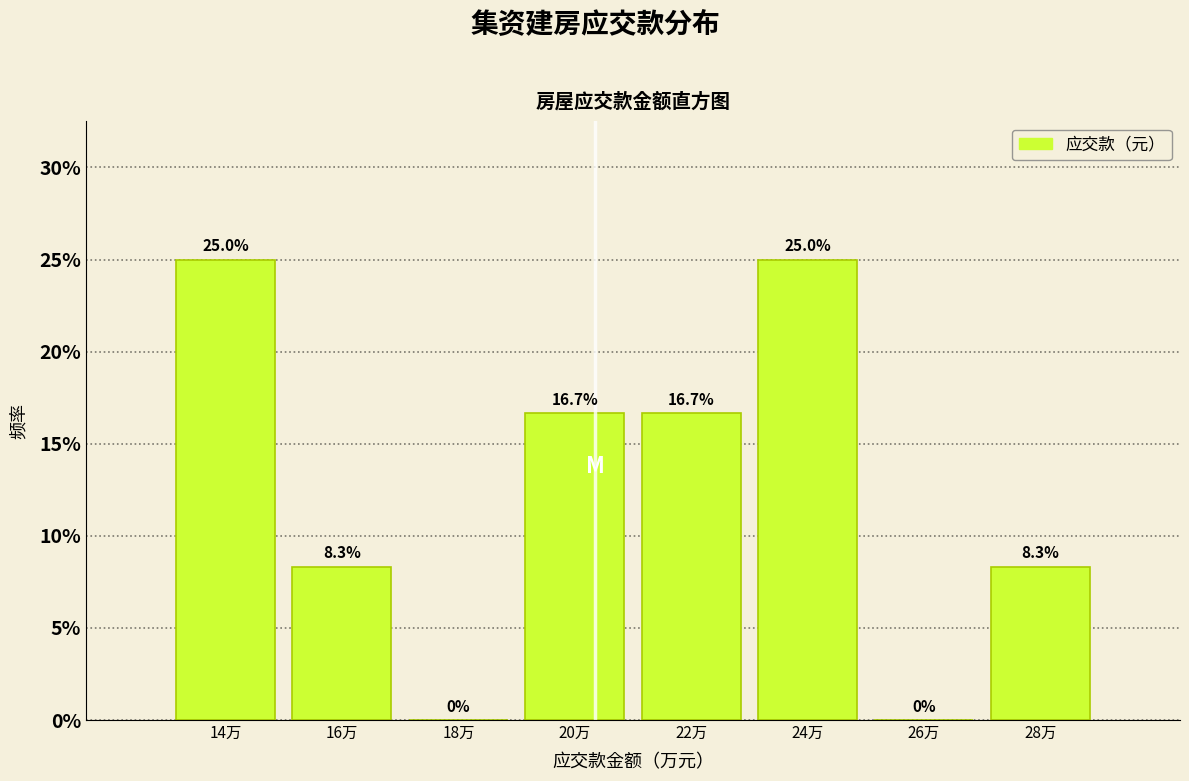

Reading left to right, extract all data points from this chart.

14万=25.0	16万=8.3	18万=0.0	20万=16.7	22万=16.7	24万=25.0	26万=0.0	28万=8.3